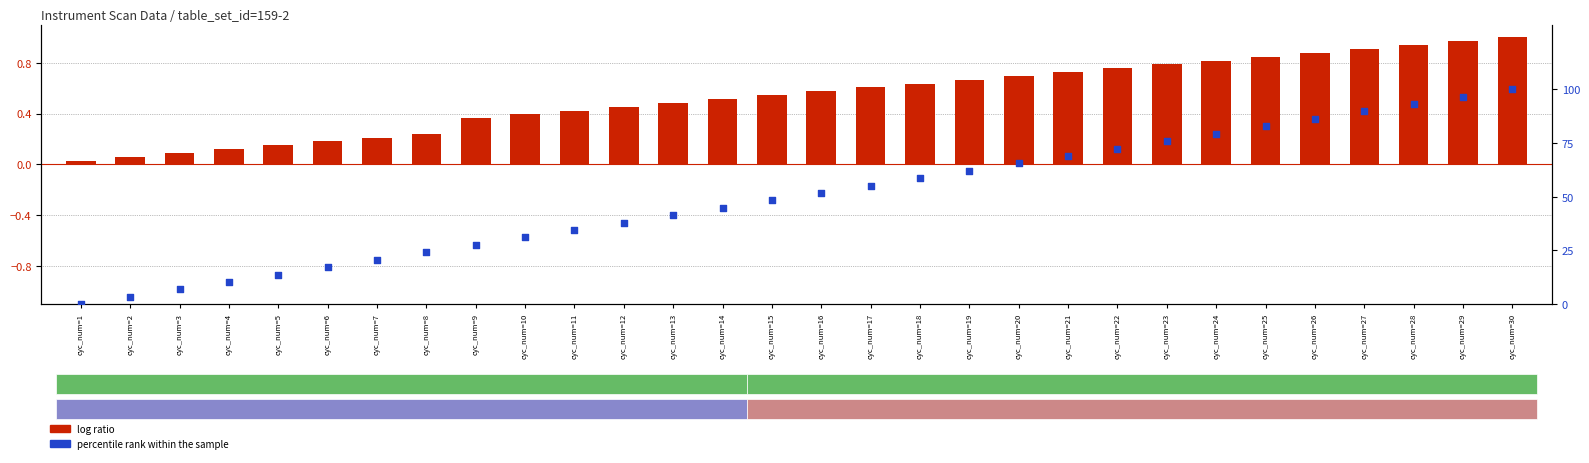

Which series reaches the maximum Y coordinate?

percentile rank within the sample